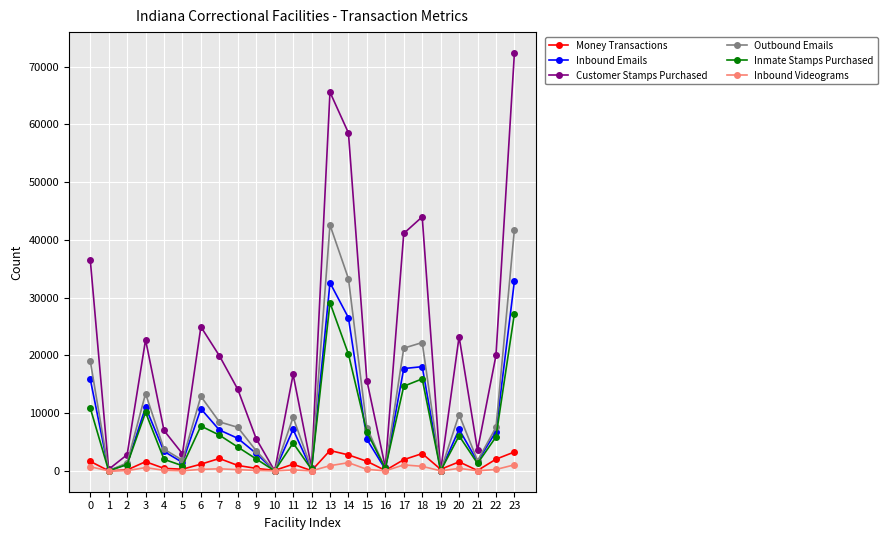

What is the spread (max minus min) of values at 1?

264